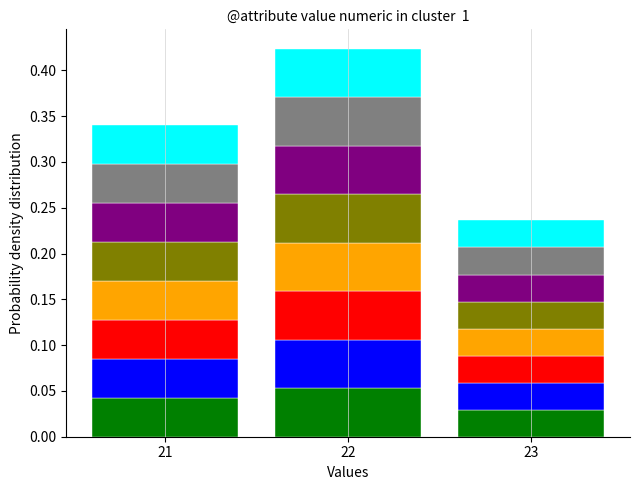

At which category is the sum across all series the highest?

22